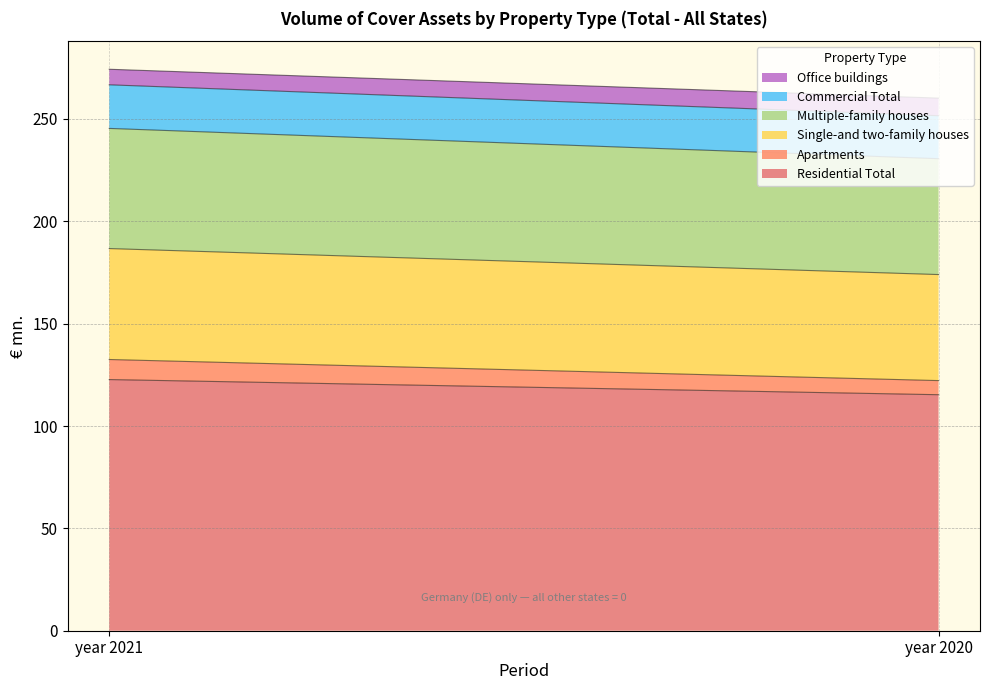

At year 2020, list the series in order from smallest to largest.

Apartments, Office buildings, Commercial Total, Single-and two-family houses, Multiple-family houses, Residential Total